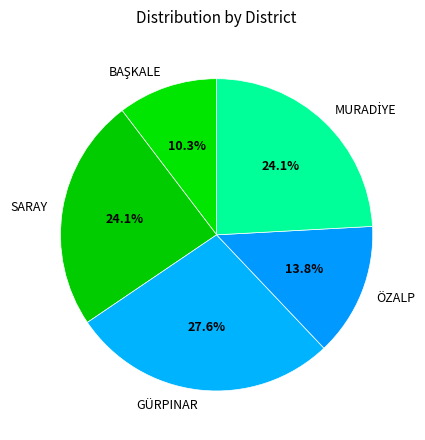

What is the largest slice in the pie chart?

GÜRPINAR